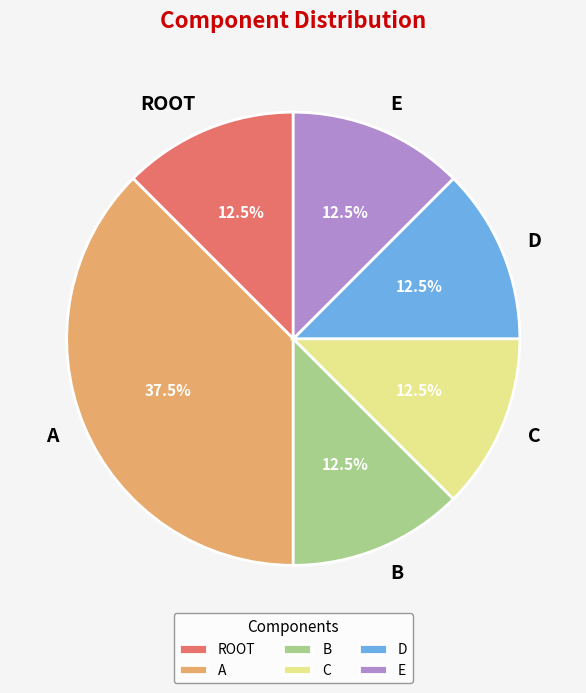

What percentage is NOT represented by B?

87.5%